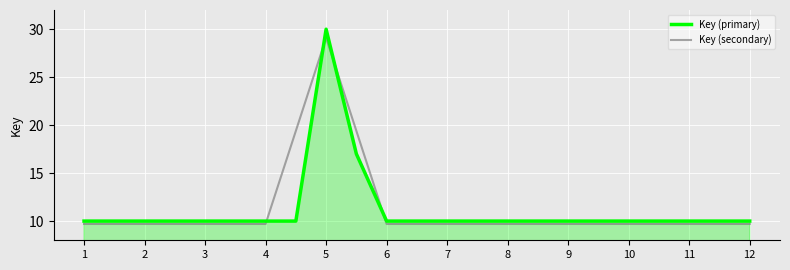

Count the number of categories in the chart.

12